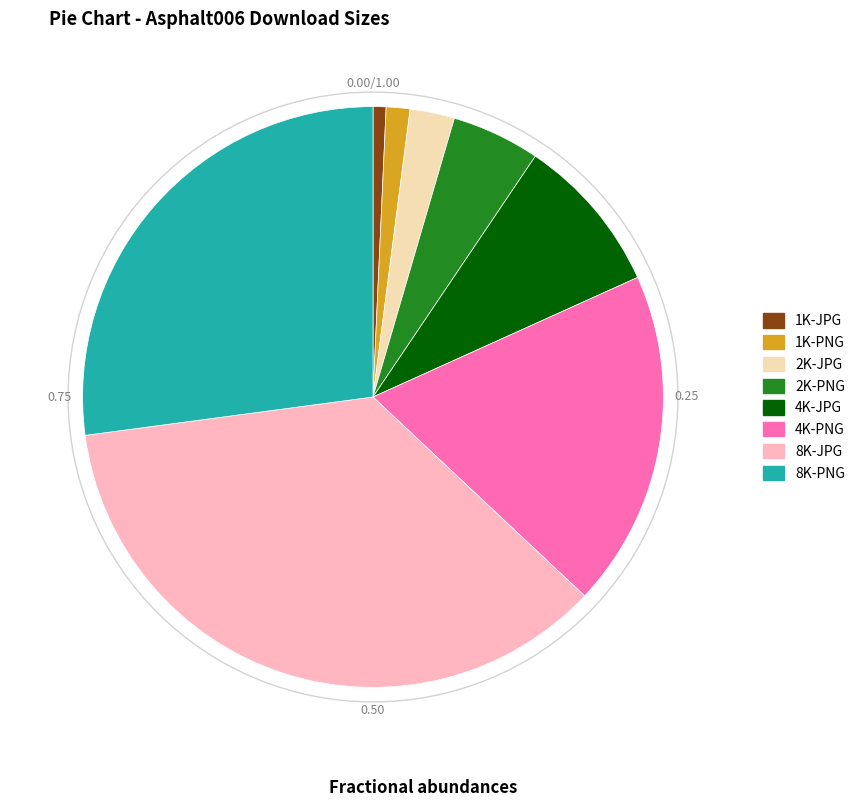

What is the ratio of the value at 1K-PNG to the value at 2K-JPG?

0.5